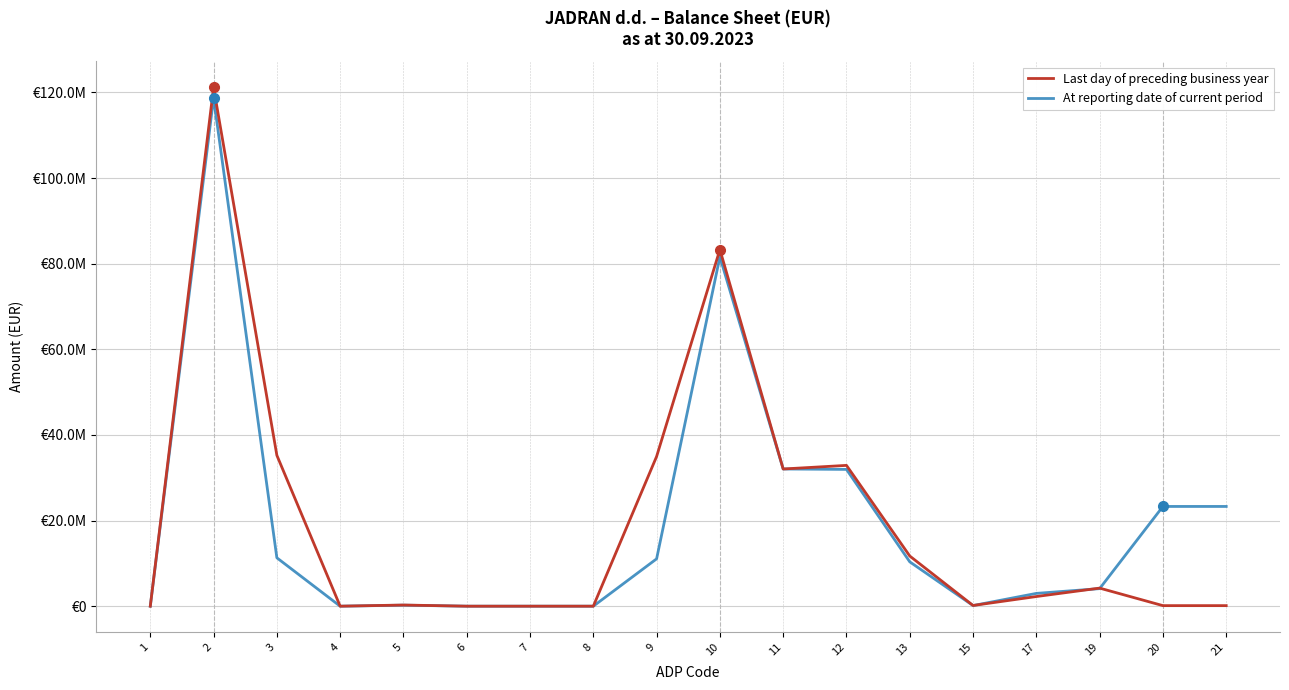

What are all the series names shown in the legend?

Last day of preceding business year, At reporting date of current period